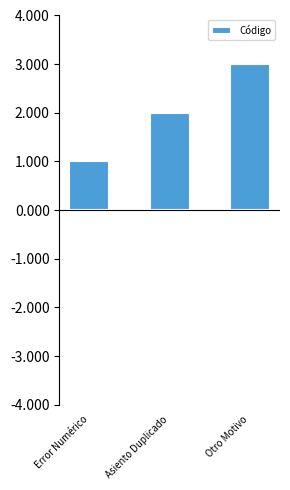

Which has a higher value, Asiento Duplicado or Otro Motivo?

Otro Motivo